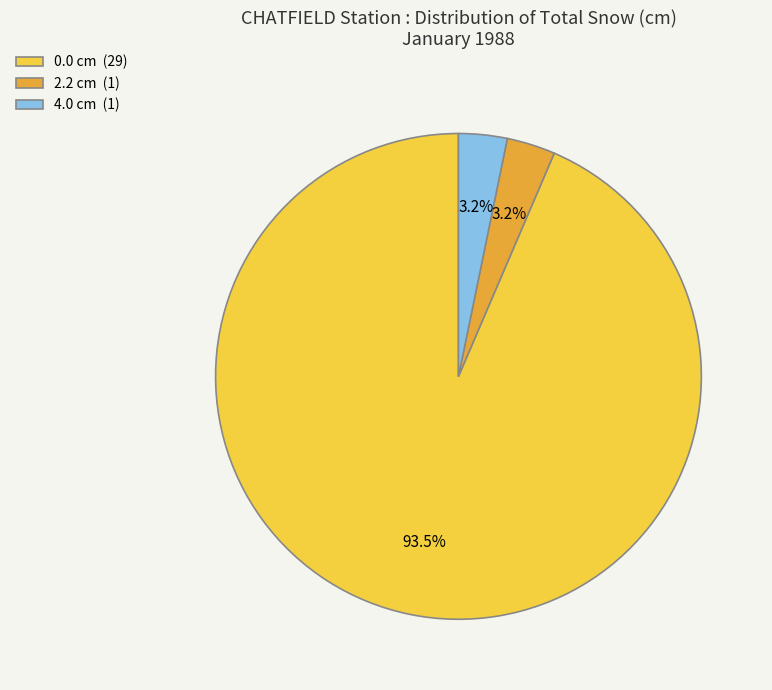

Which slice is the largest?

0.0 cm (29)